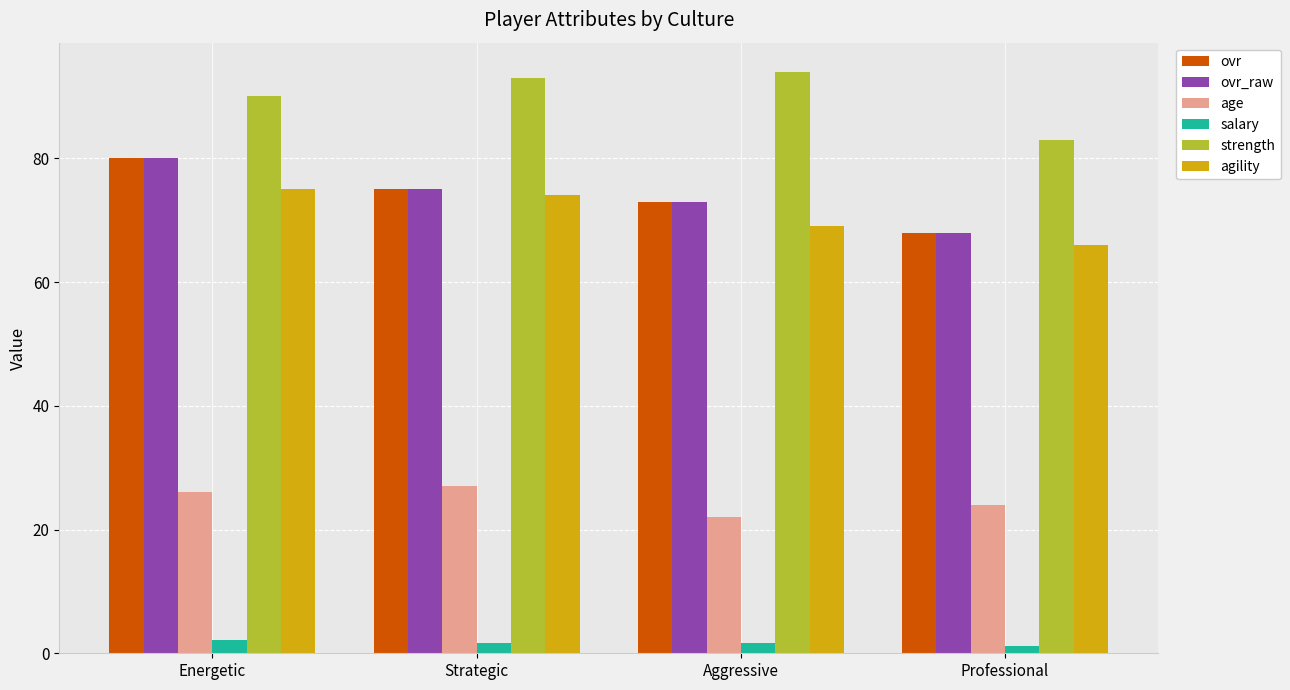

True or false: agility has a value of 74.0 at Strategic.

True